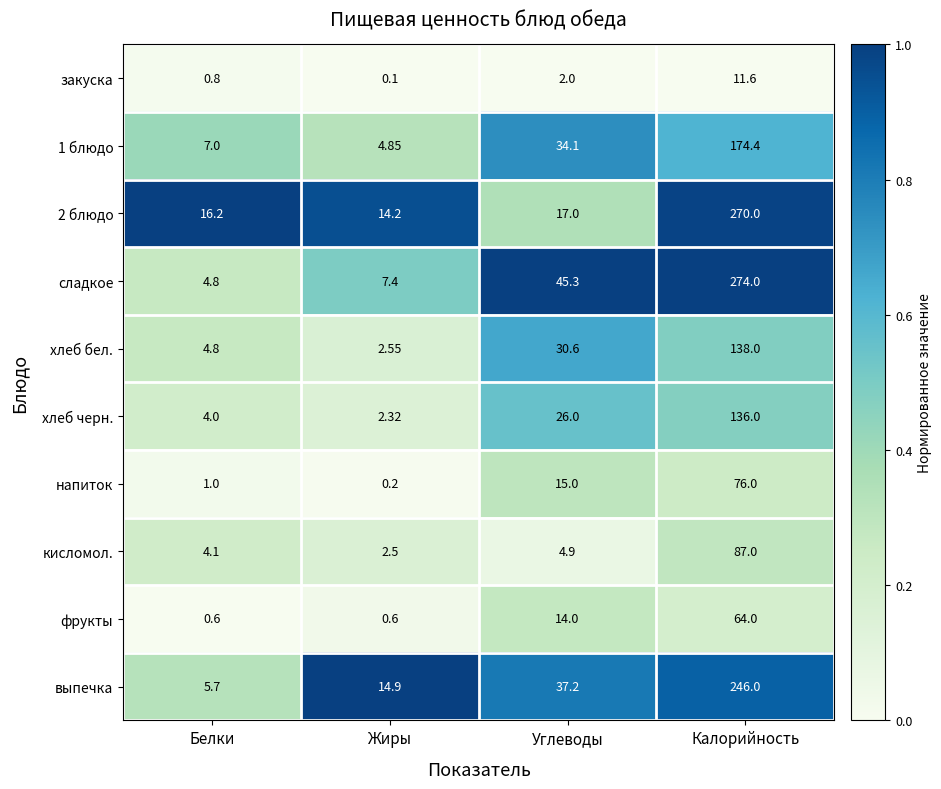

Which series has the largest range (max minus min)?

сладкое